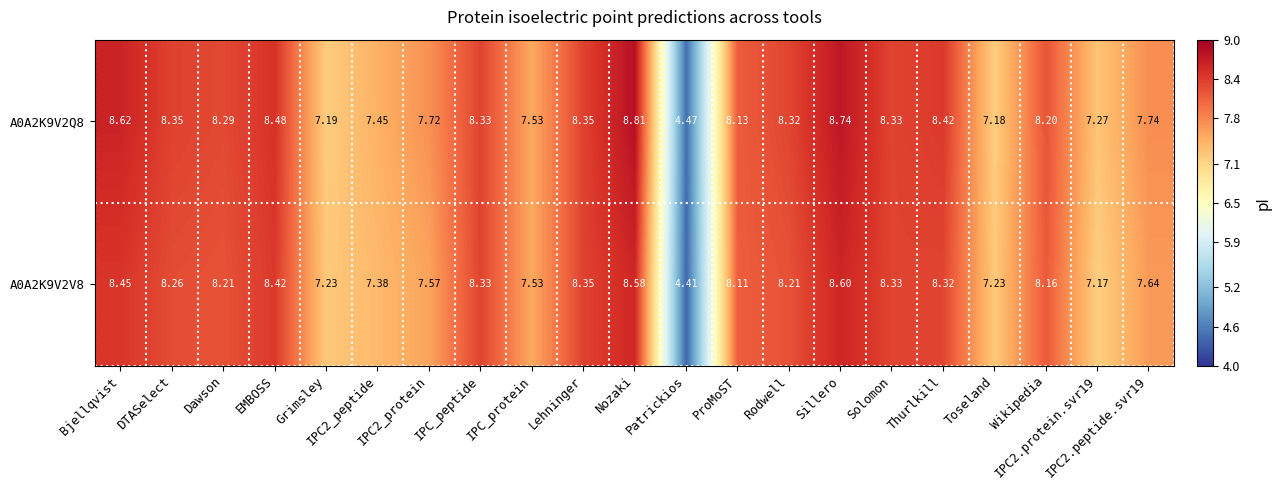

Rank the series at Bjellqvist from lowest to highest value.

A0A2K9V2V8, A0A2K9V2Q8